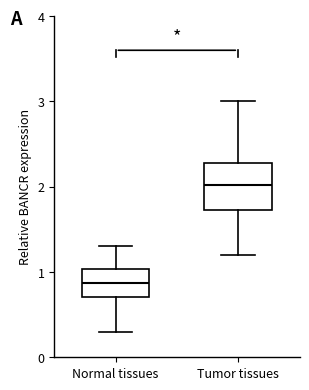

Comparing the boxes themselves (not the whiskers), which one is the tallest?

Tumor tissues